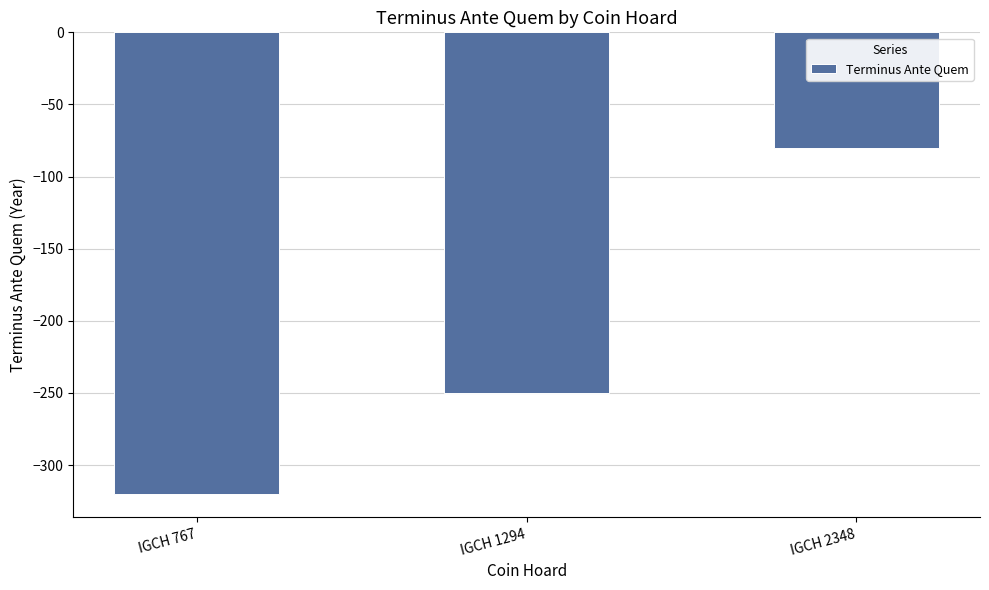

What is the difference between the maximum and minimum values?

240